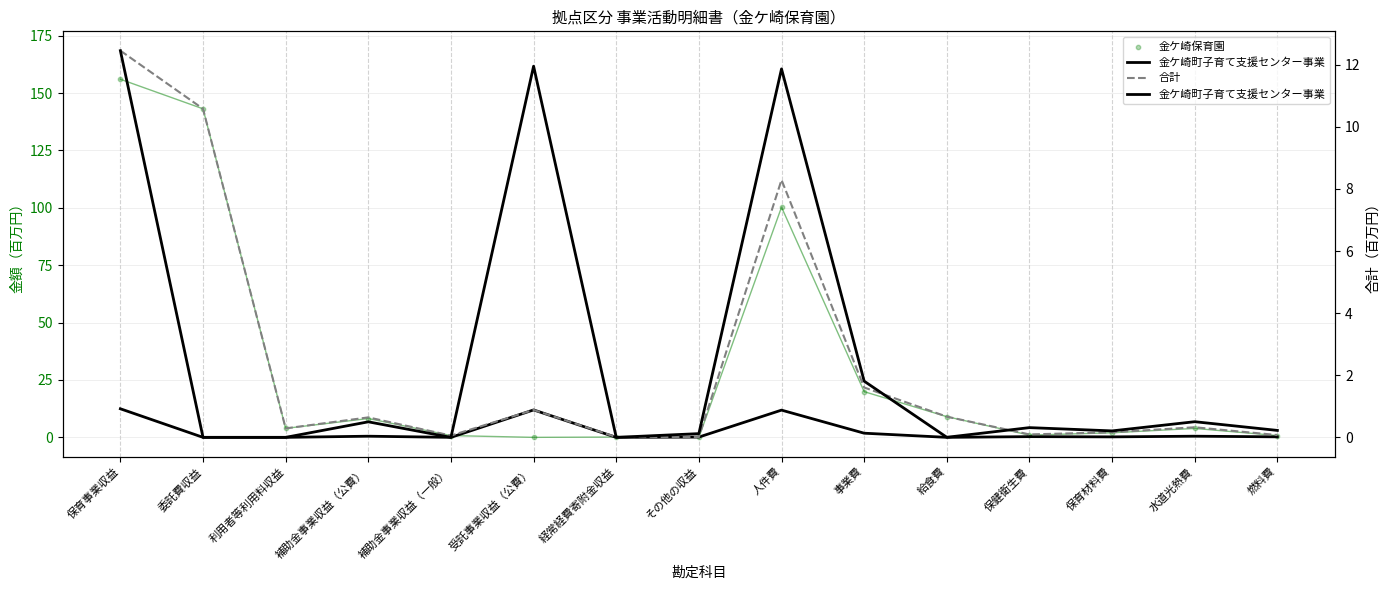

Which series has the largest Y range (max minus min)?

合計